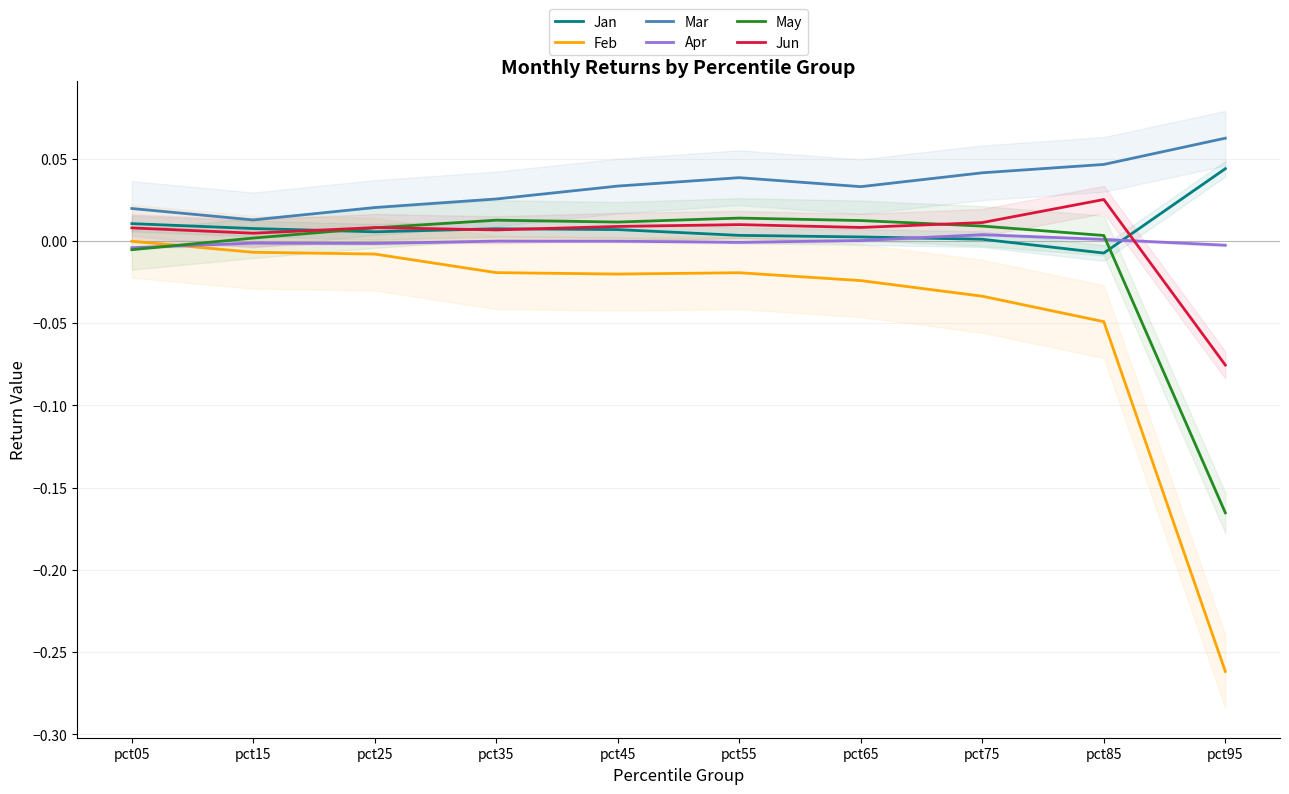

What is the value of the Feb point at the 10th from the left?

-0.3